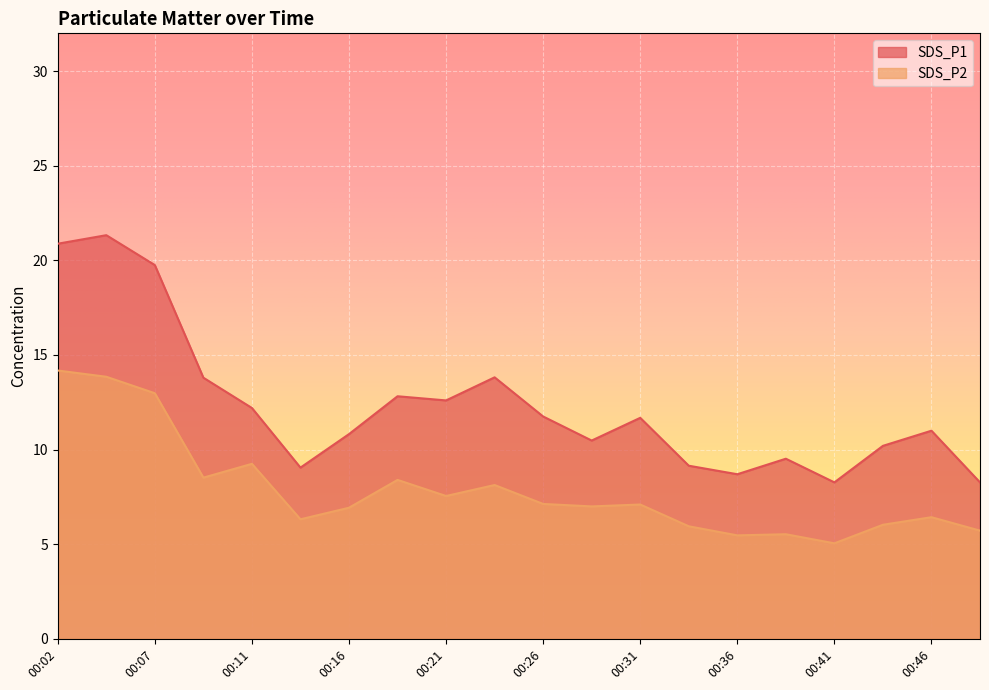

At which label is SDS_P2 closest to 9?

00:11